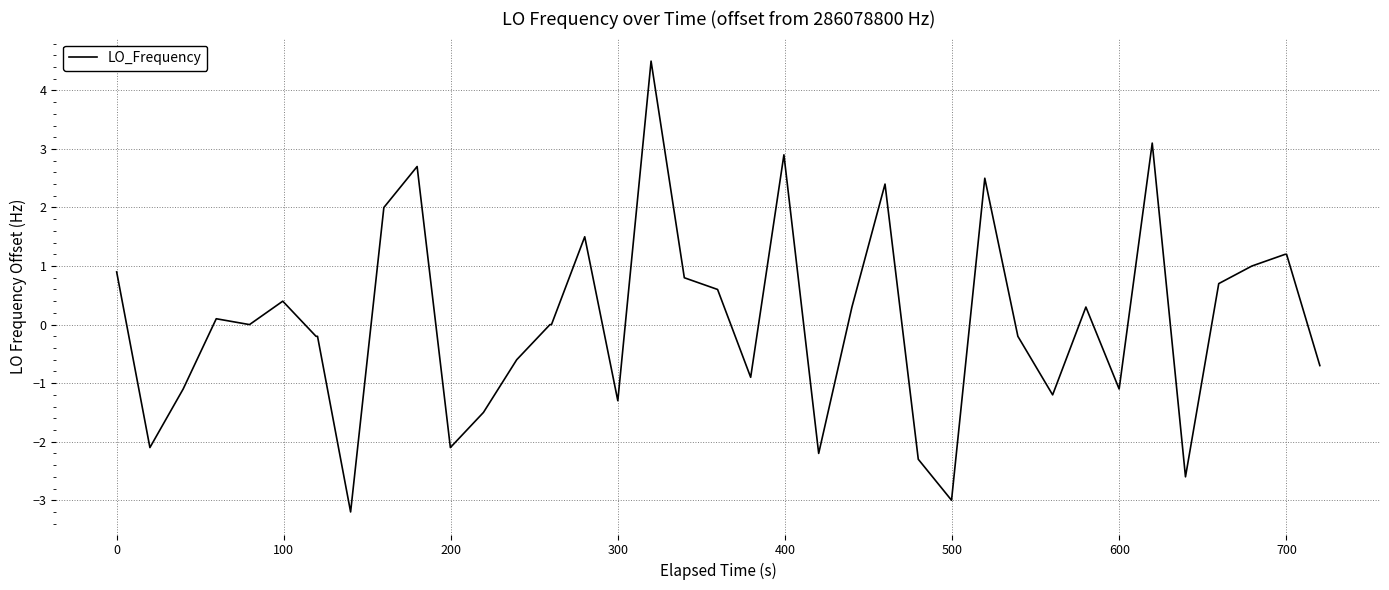

What is the smallest value displayed?

-3.2